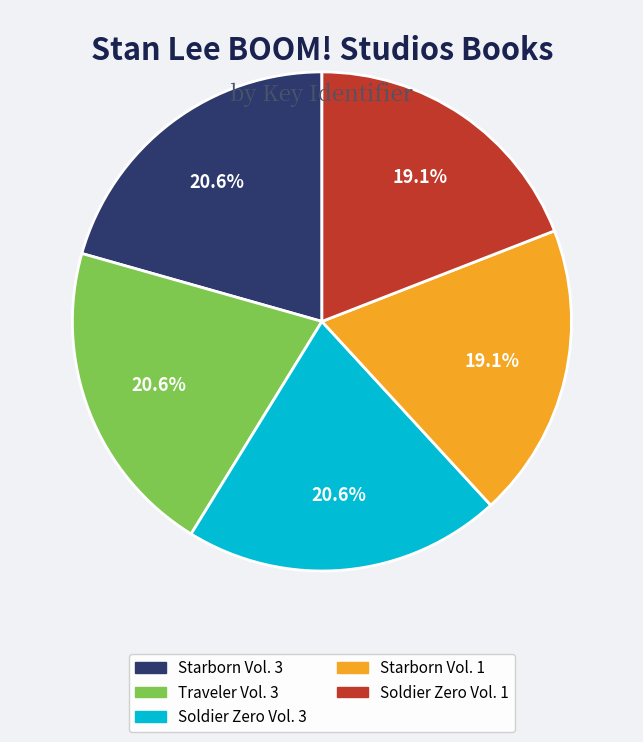

To the nearest percent, what is the average slice percentage?

20%